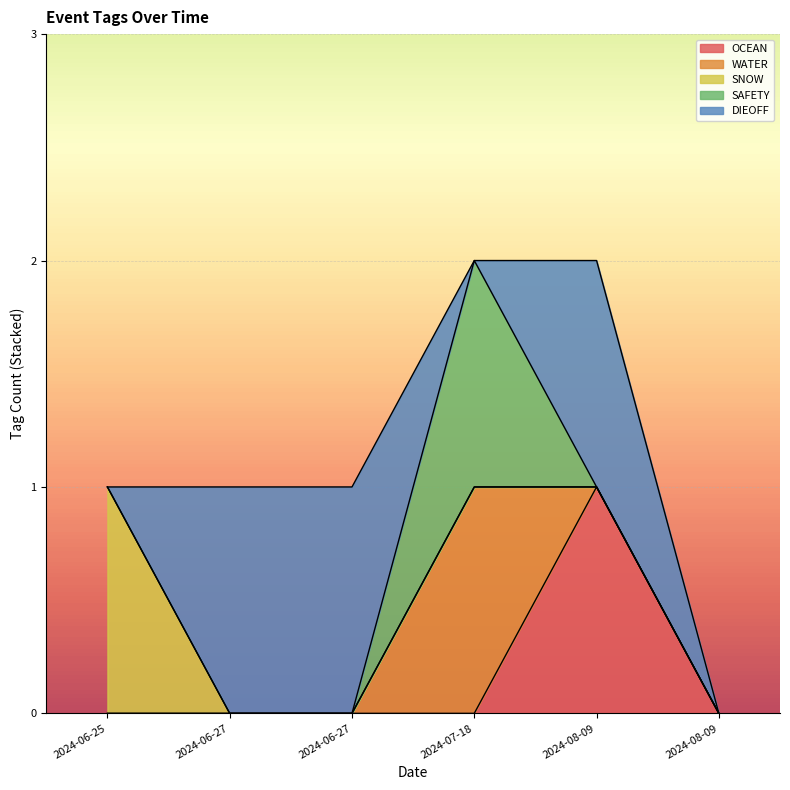

Where is the first local maximum for SAFETY?

2024-07-18